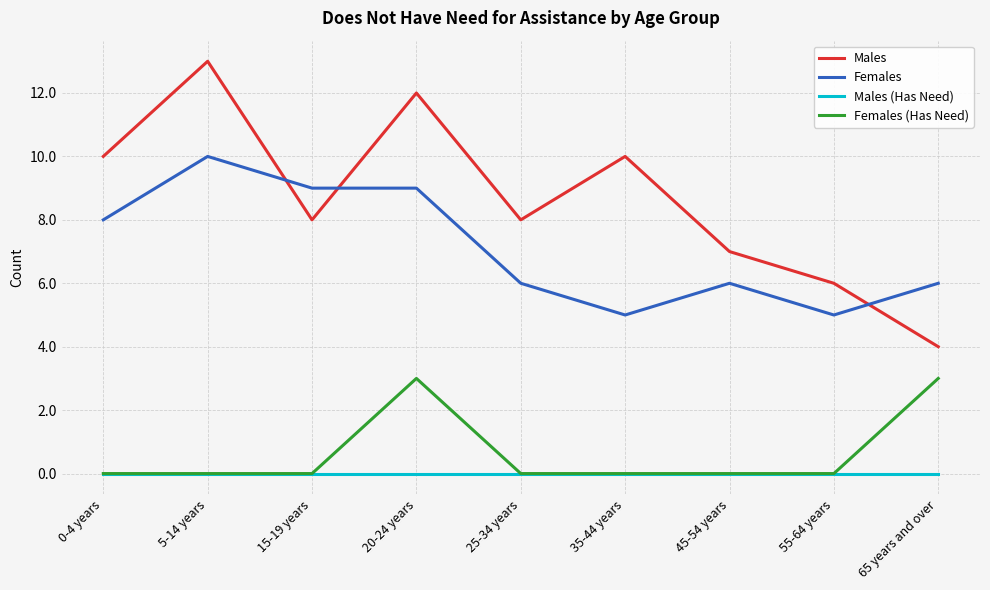

Rank the series at 65 years and over from lowest to highest value.

Males (Has Need), Females (Has Need), Males, Females